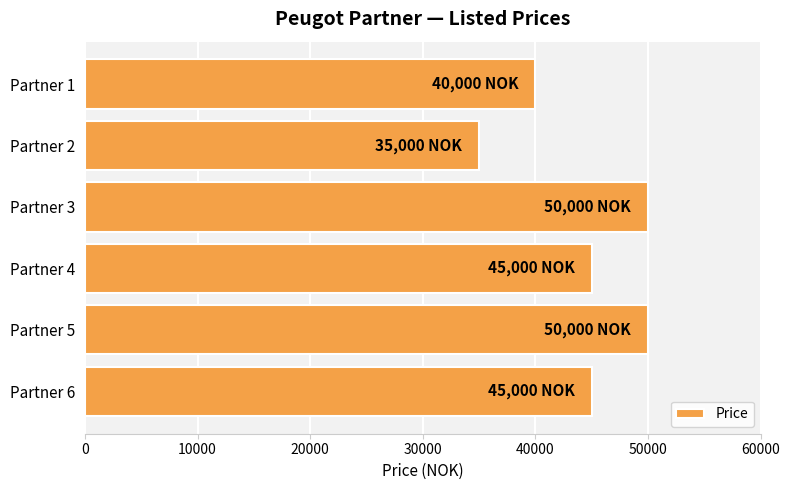

Which label corresponds to the smallest value in the chart?

Partner 2